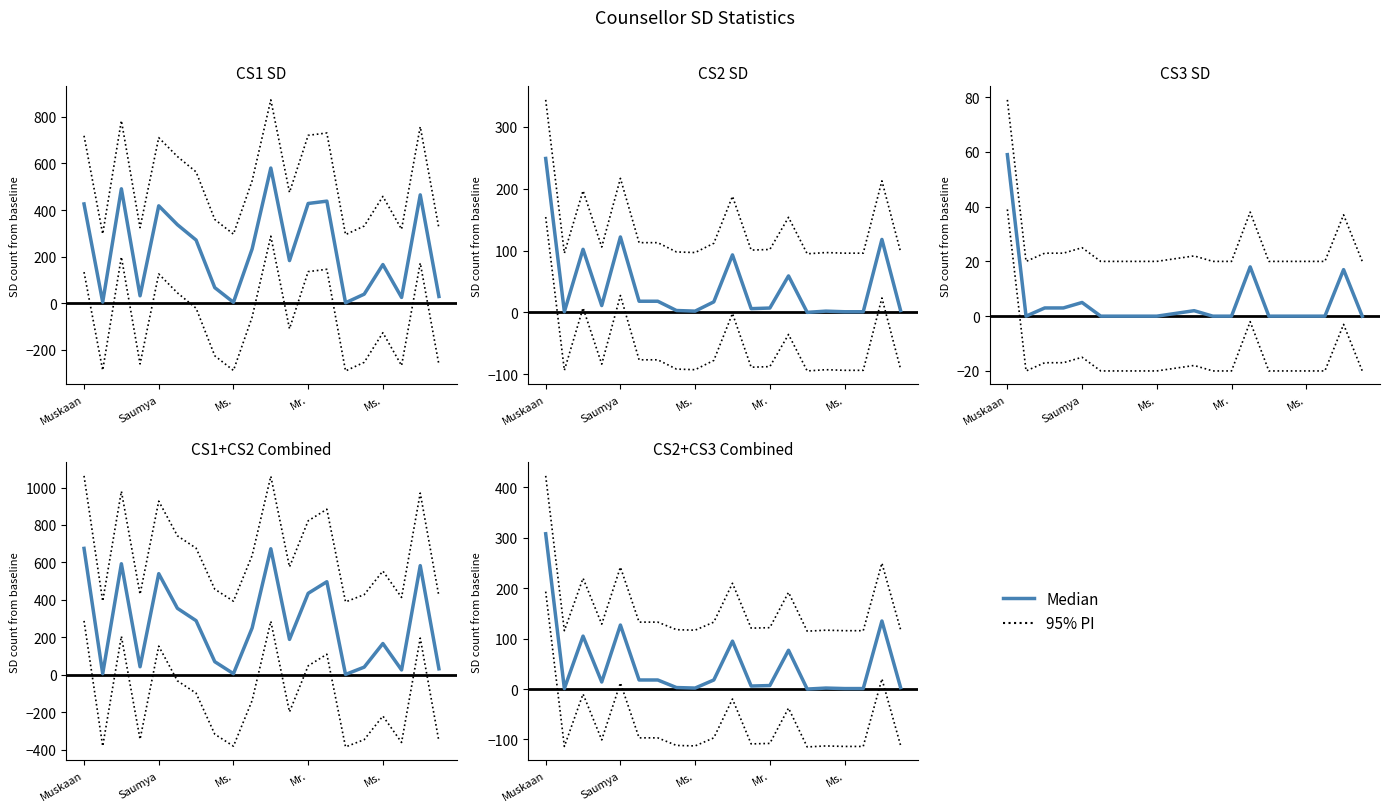

True or false: Median and 95% PI intersect in this chart.

False